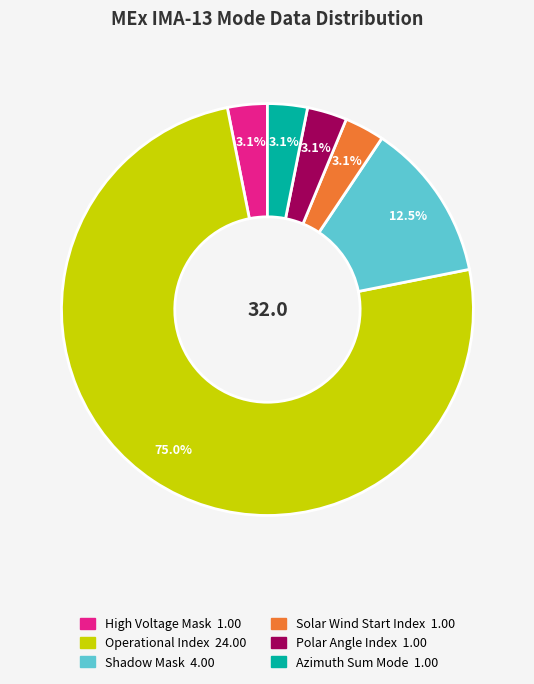

Which category has the biggest portion of the pie?

Operational Index